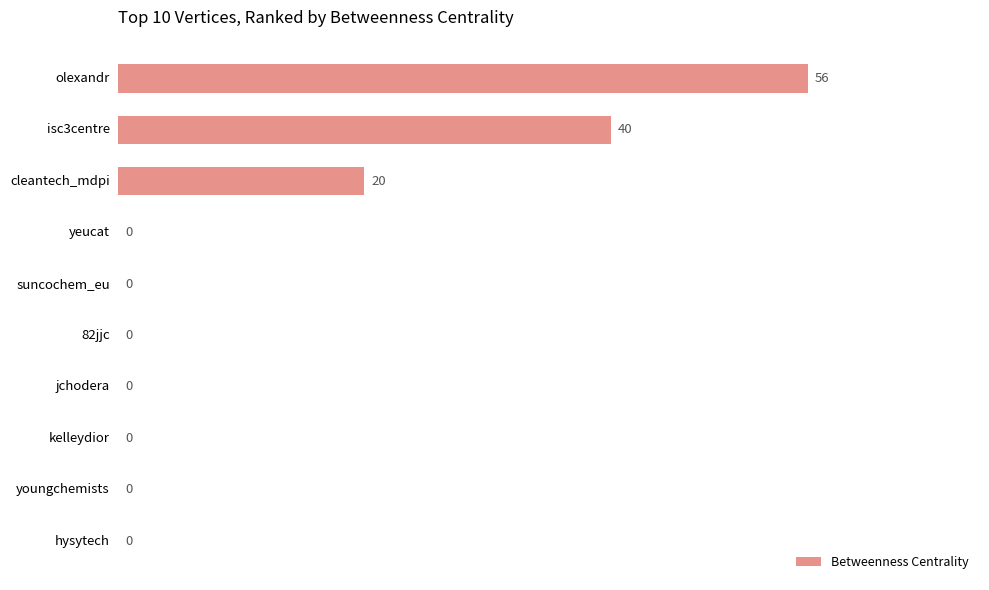

The value at yeucat is -18. True or false?

False